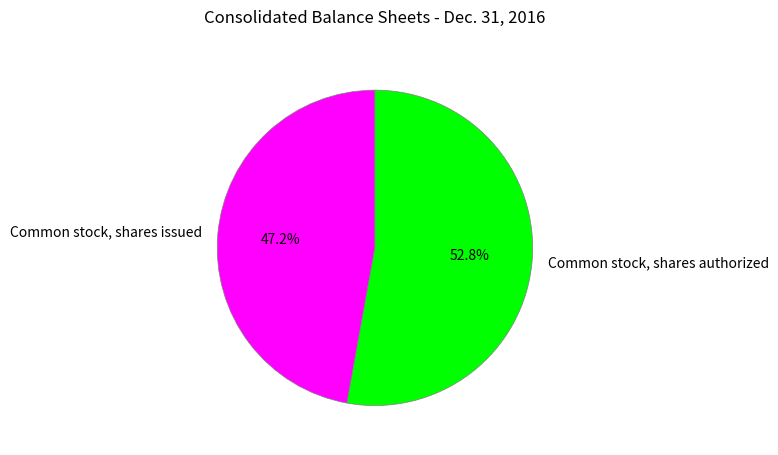

Is the sum of Common stock, shares authorized and Common stock, shares issued greater than half?

Yes